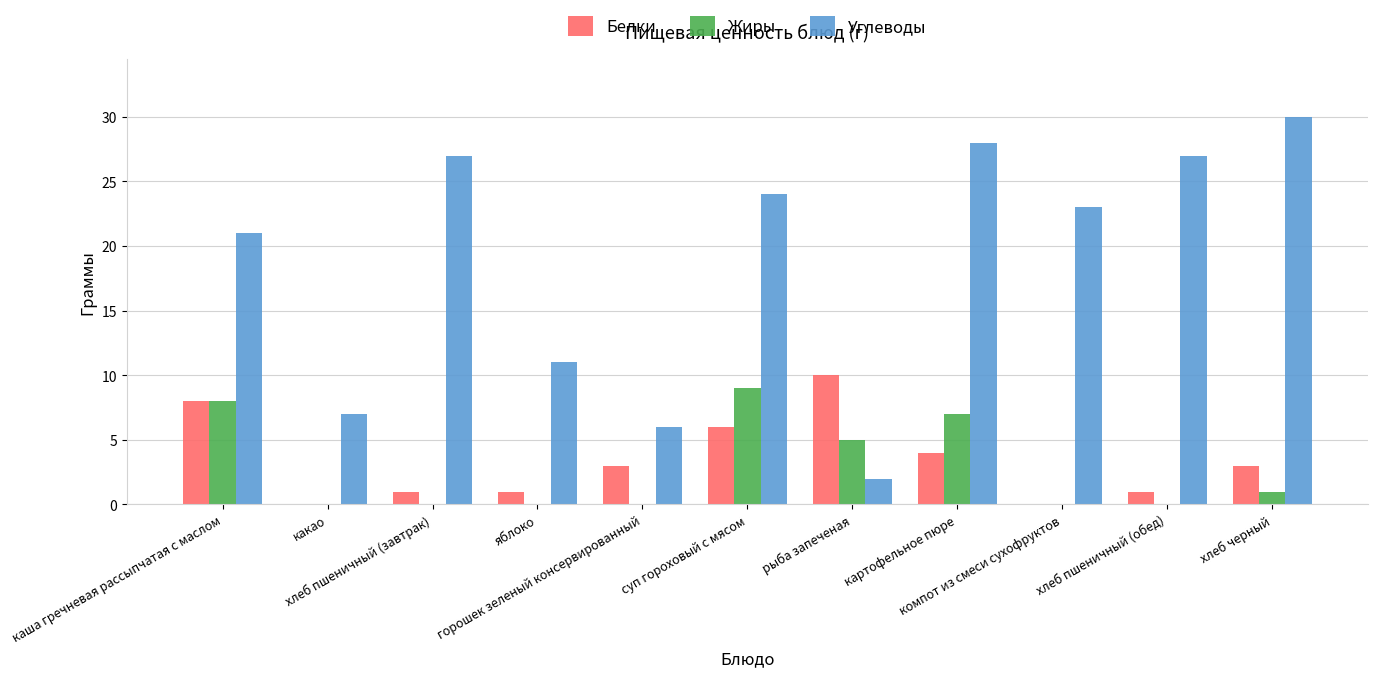

The Белки series shows 1 at хлеб пшеничный (обед). True or false?

True